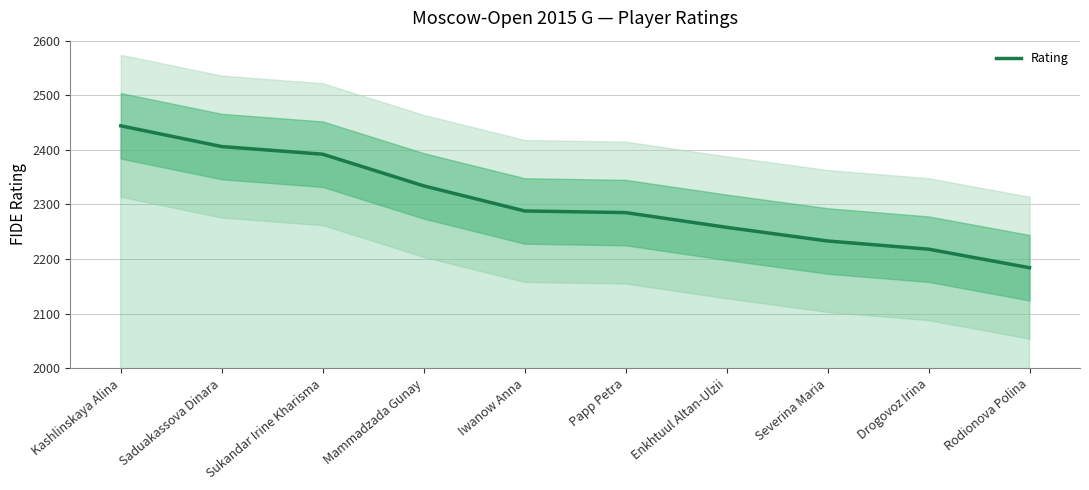

The chart shows a value of 3157 at Saduakassova Dinara. True or false?

False